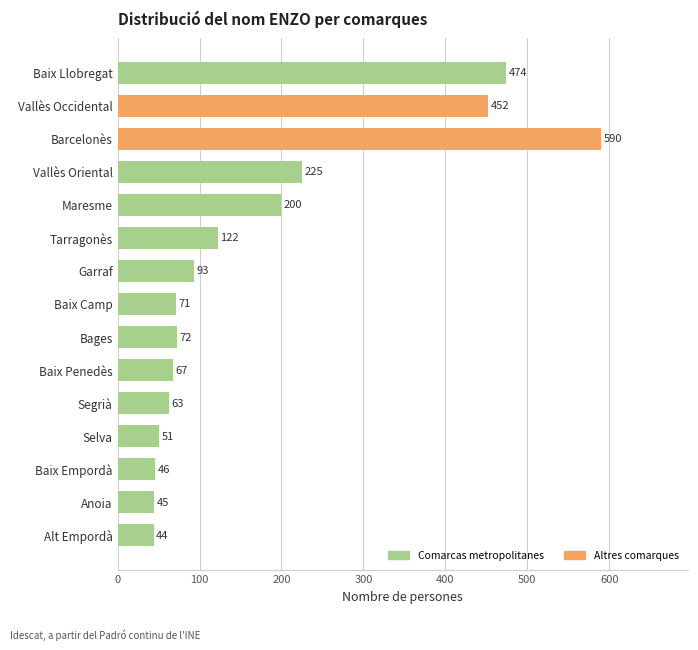

What is the ratio of the value at Baix Camp to the value at Anoia?

1.6